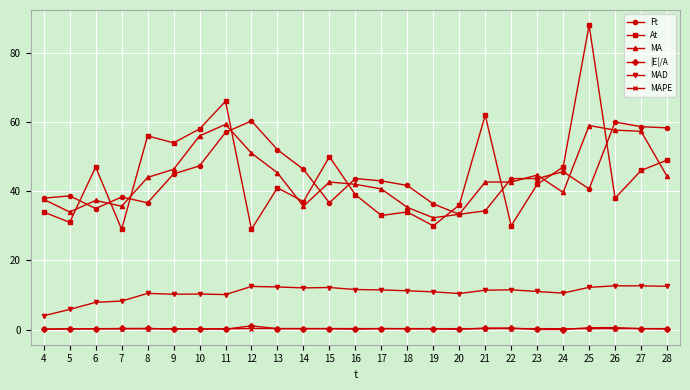

The value of Ft at 10 is 81.2. True or false?

False